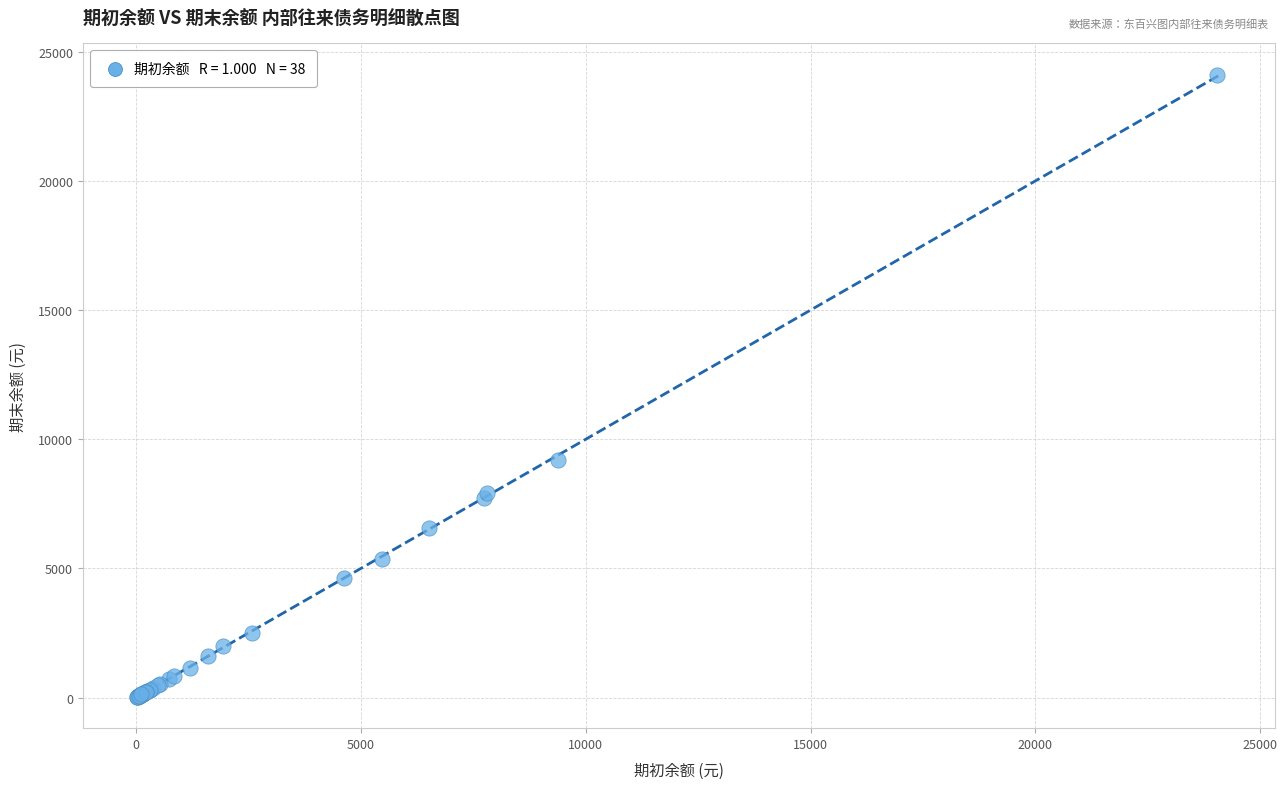

What Y value in the scatter plot is closest to 12051?

9212.6